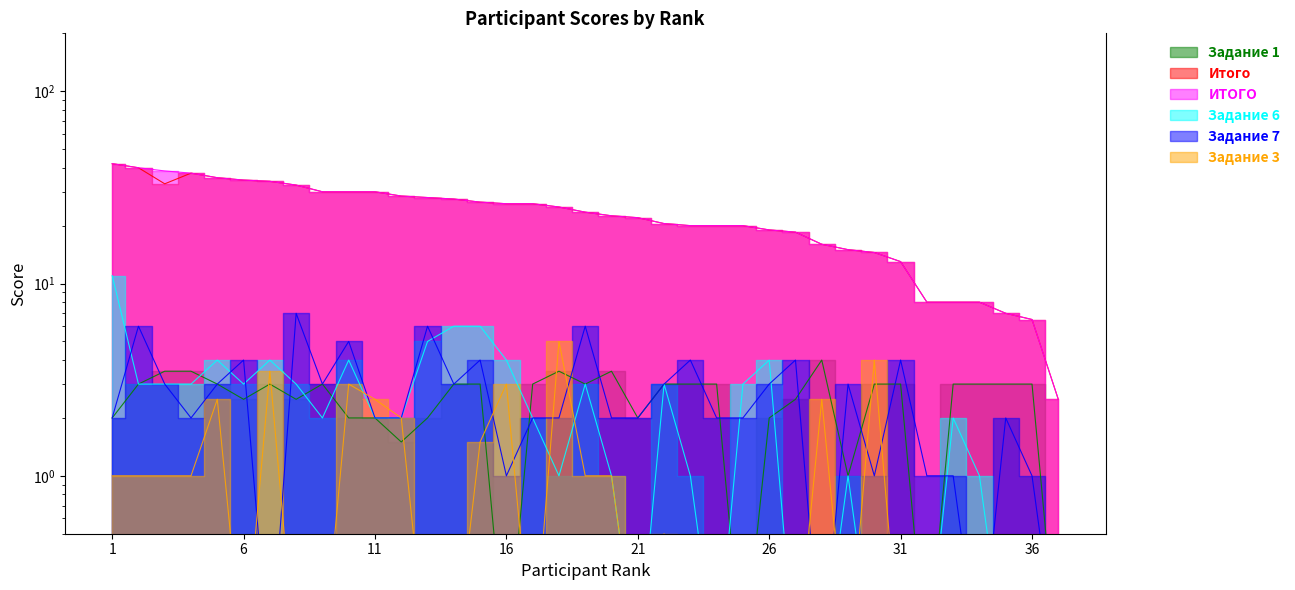

Is the value of Задание 1 at 22 greater than the value of Задание 7 at 5?

No